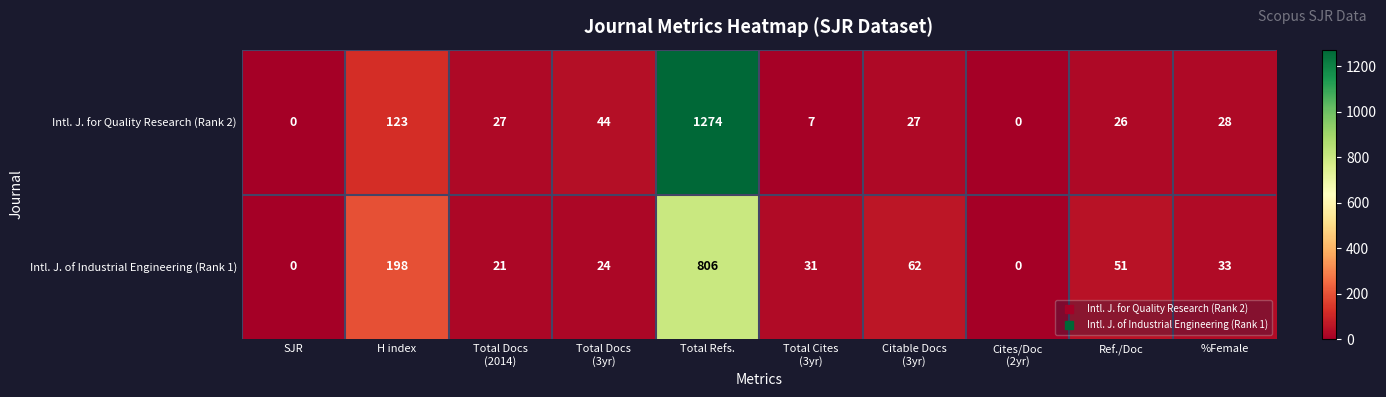

Reading right to left, extract all data points from this chart.

Intl. J. for Quality Research (Rank 2): 28	26	0	27	7	1274	44	27	123	0
Intl. J. of Industrial Engineering (Rank 1): 33	51	0	62	31	806	24	21	198	0